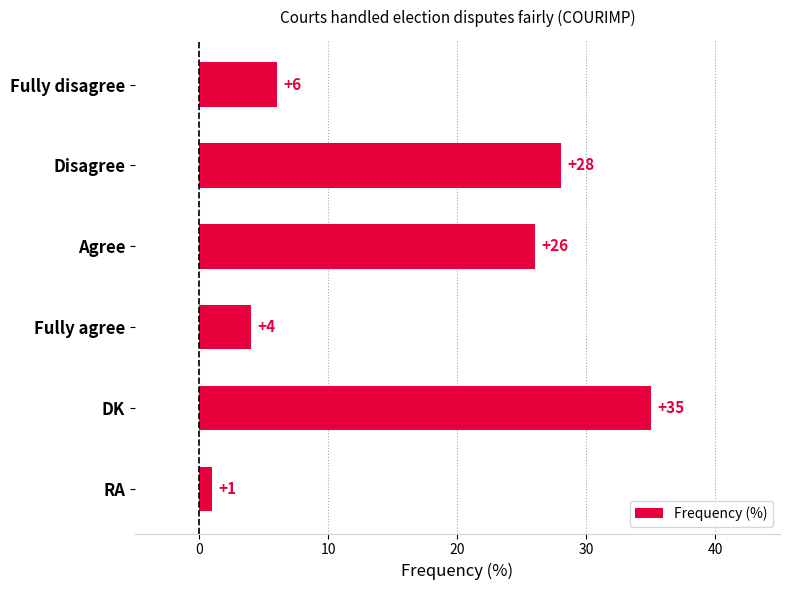

The value at Fully agree is 7. True or false?

False